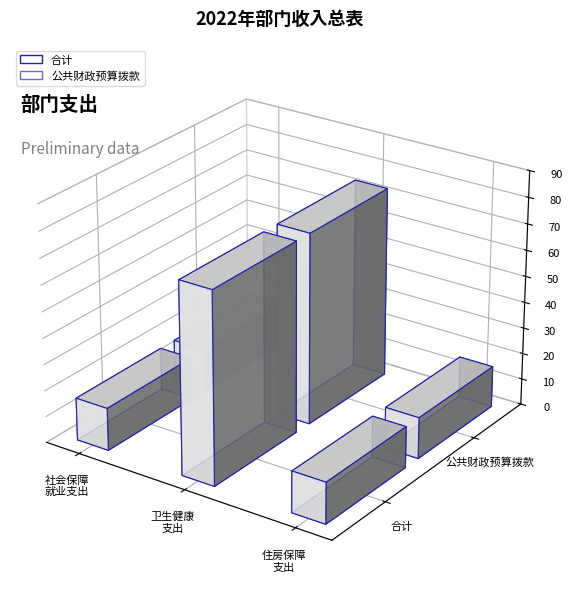

Which series has the largest range (max minus min)?

合计